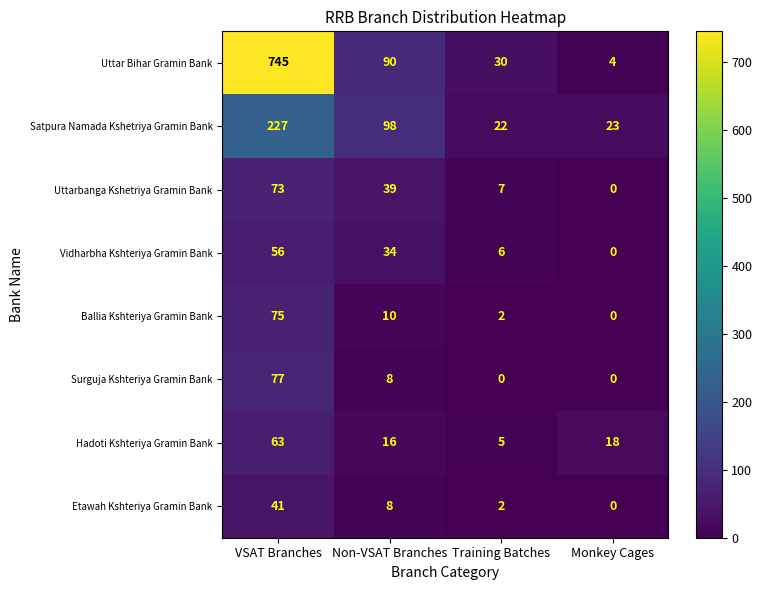

What value does the Hadoti Kshteriya Gramin Bank series have at Monkey Cages?

18